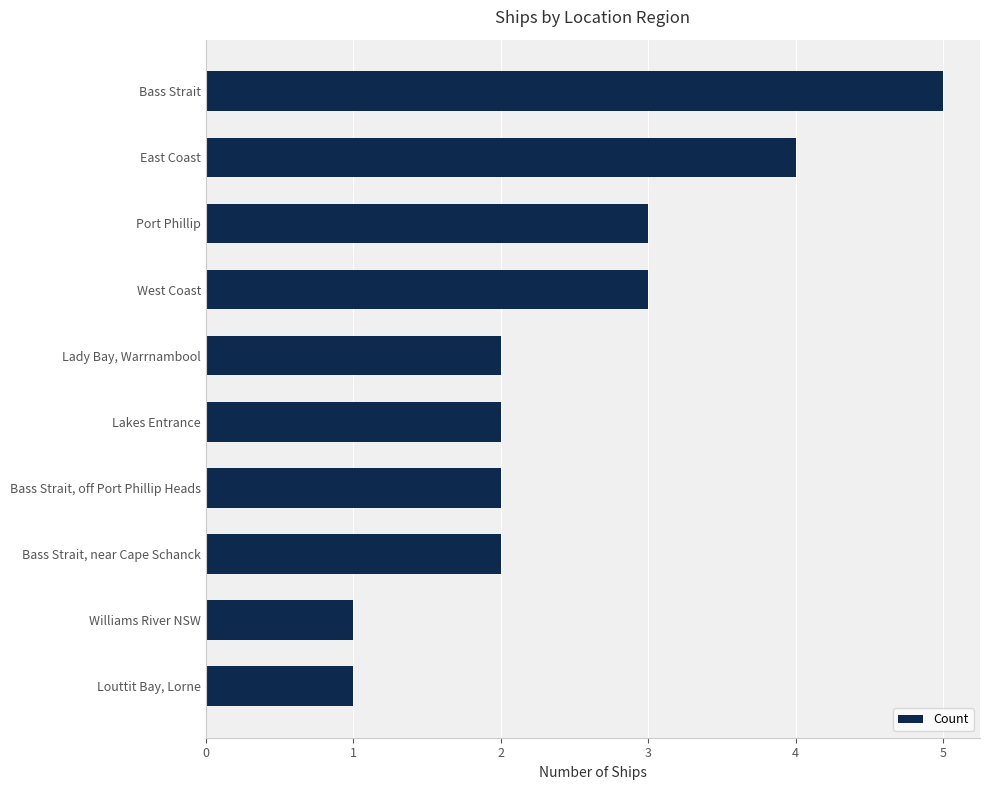

True or false: the data shows 4 at East Coast.

True